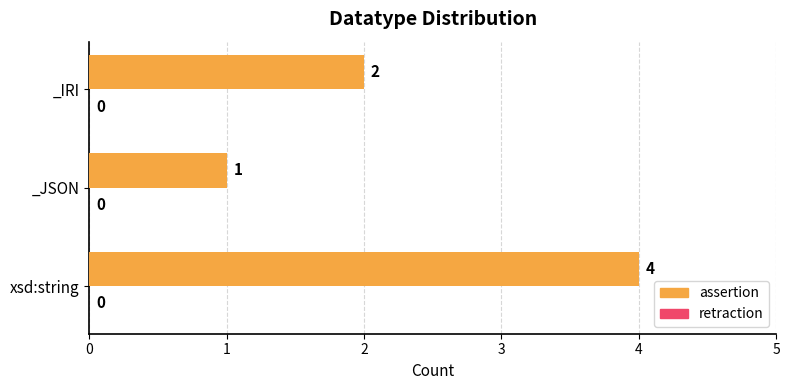

What is the sum of all values?

7